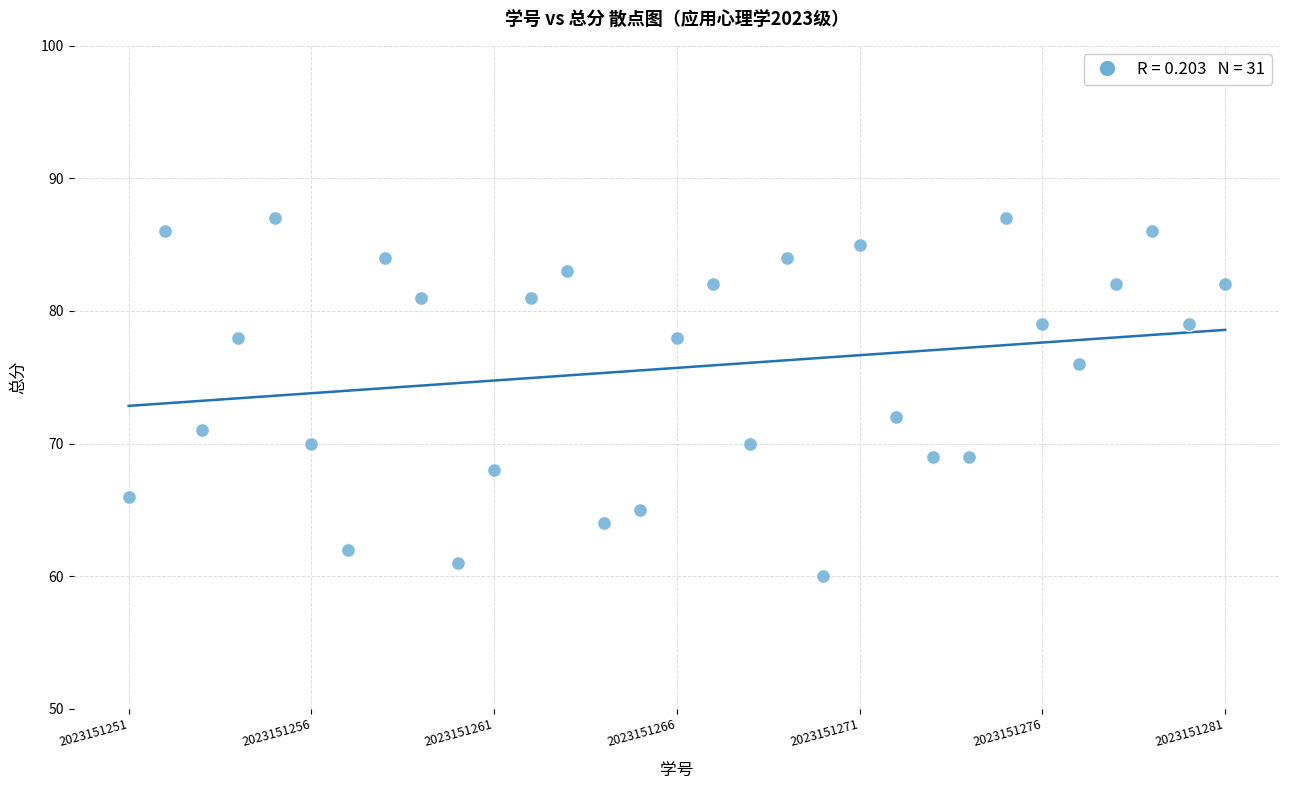

What is the range of Y values (max minus min)?

27